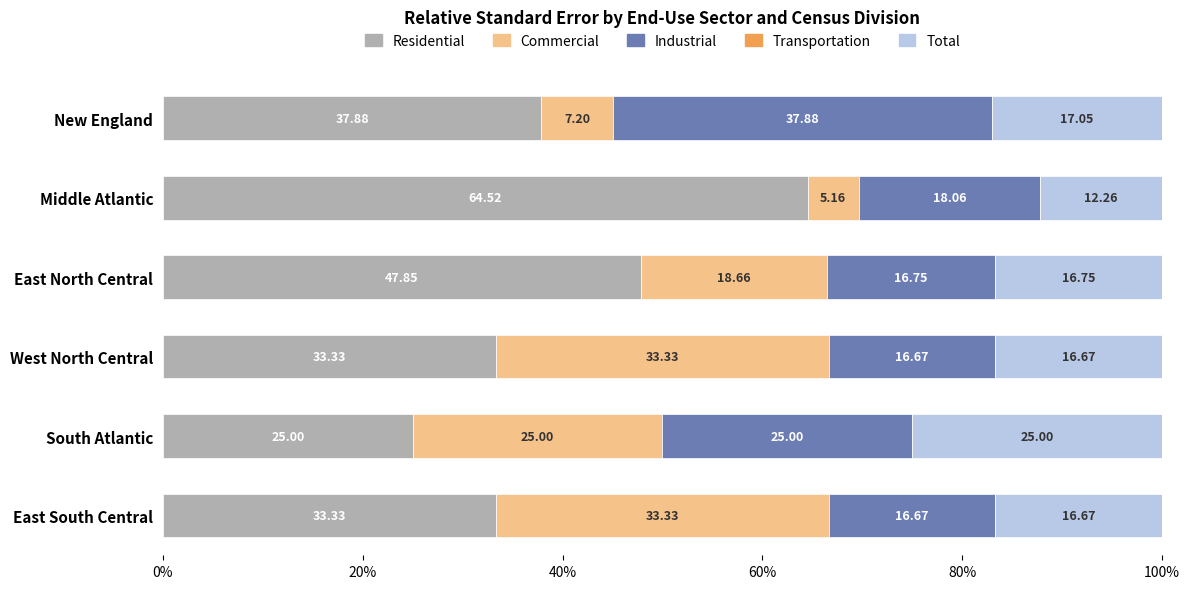

What is the total value across all series at New England?

100.0